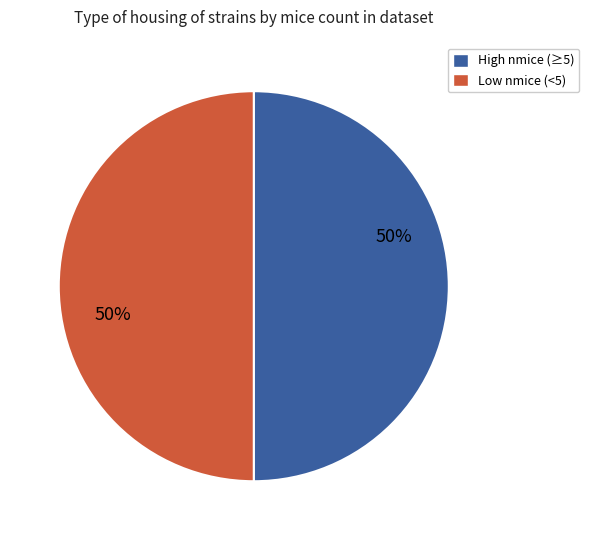

To the nearest percent, what is the average slice percentage?

50%